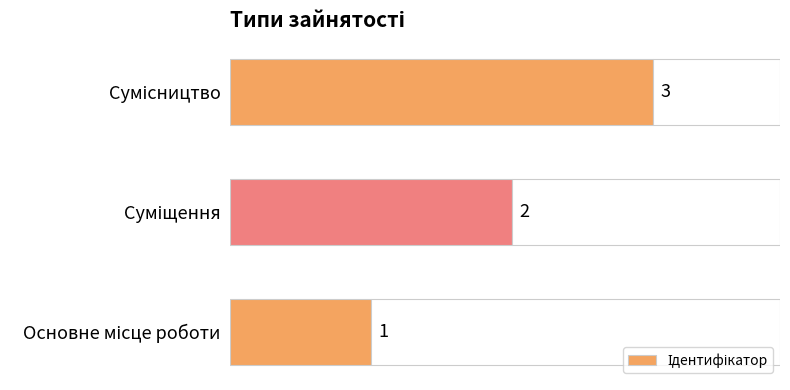

How many values are between 1 and 3?

3